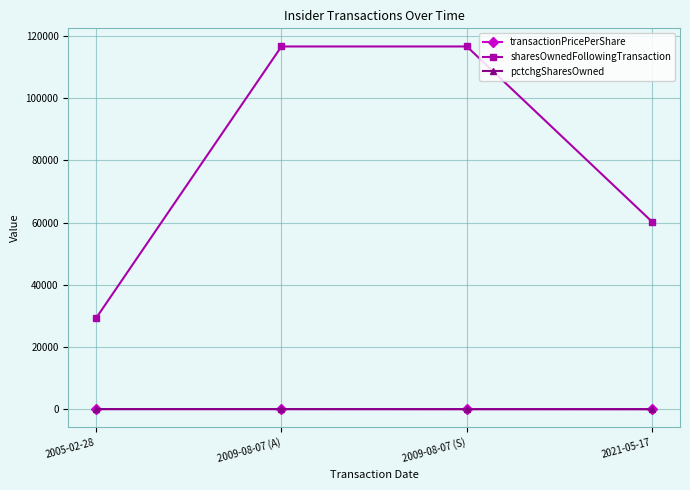

At how many categories does at least one series exceed 53362?

3